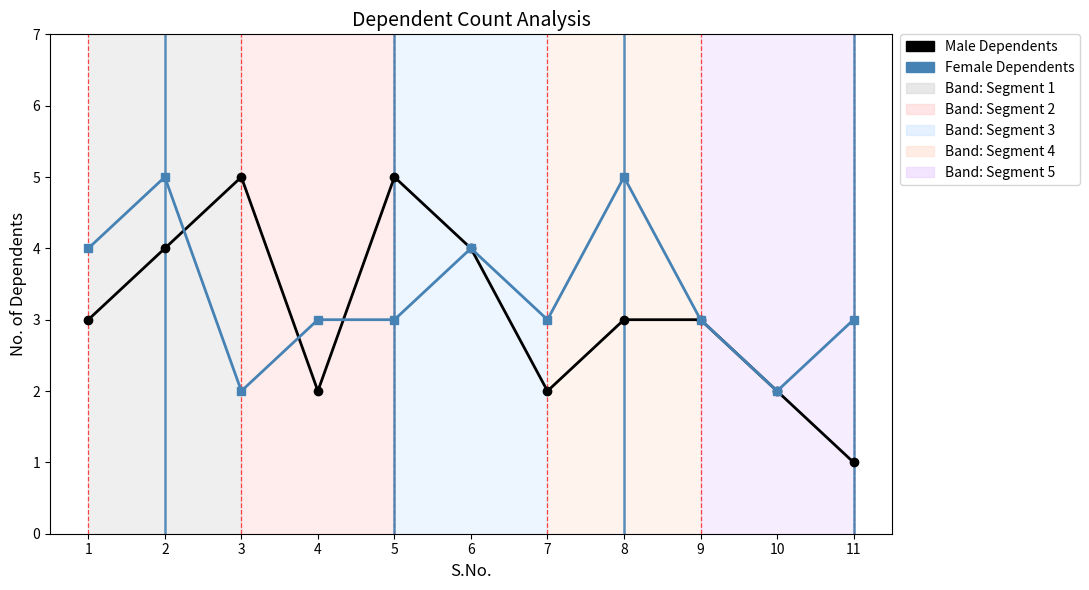

True or false: Female Dependents and Male Dependents cross at least once.

True